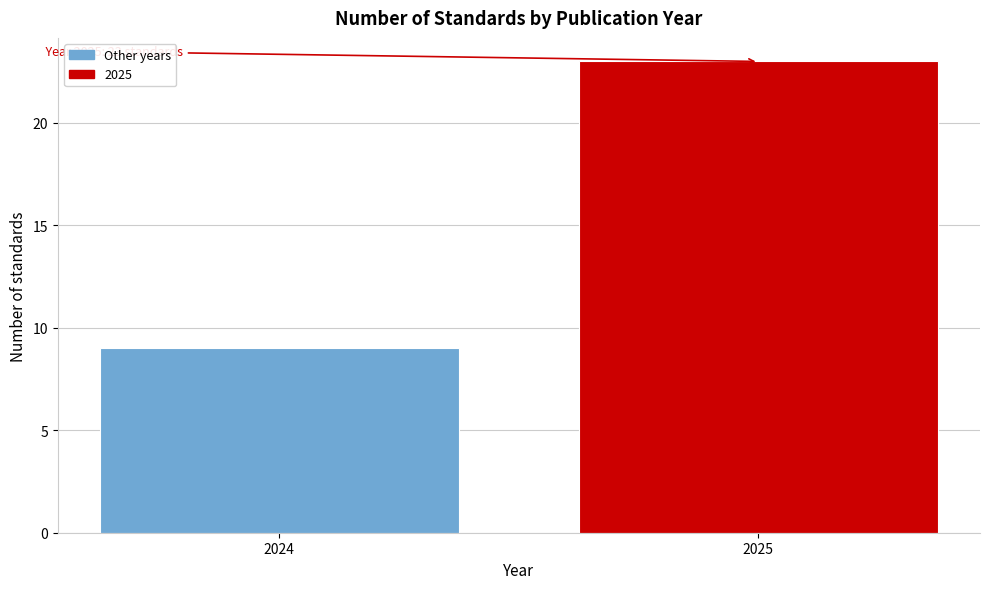

Reading right to left, what are all the values shown in this chart?

23	9